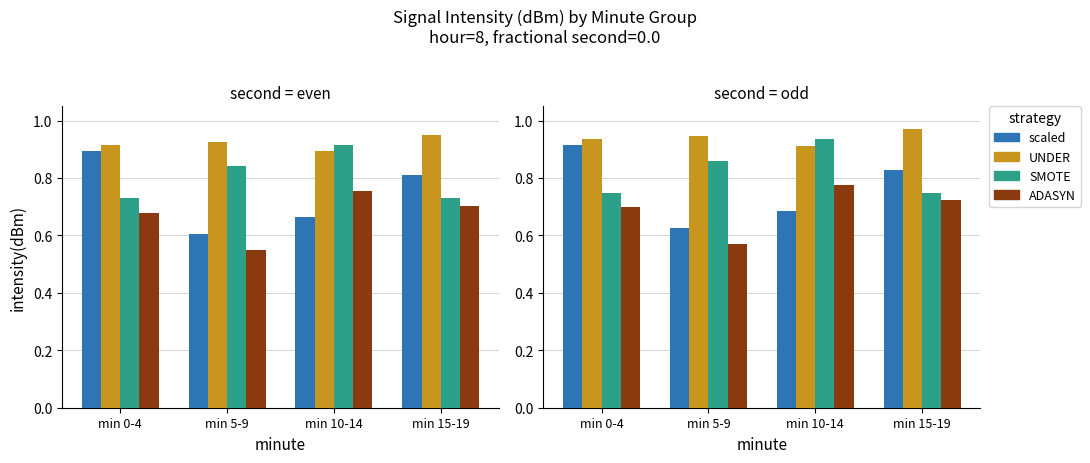

Rank the series by their average value, from lowest to highest.

ADASYN, scaled, SMOTE, UNDER